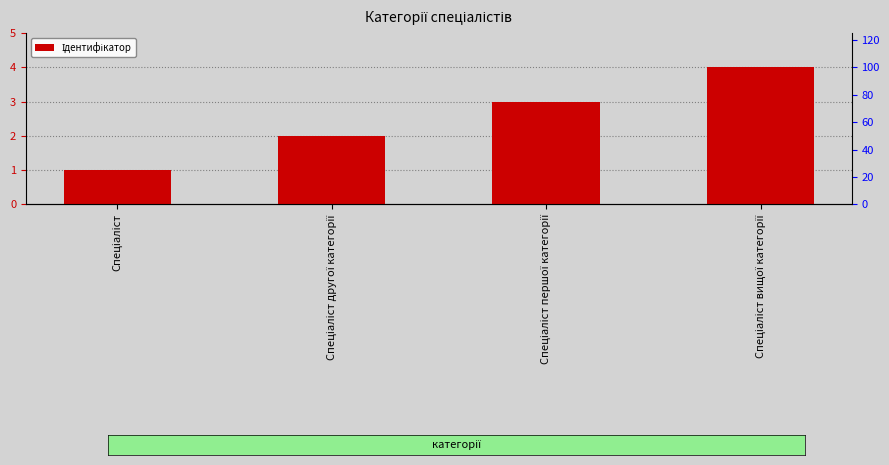

What is the greatest value displayed?

4